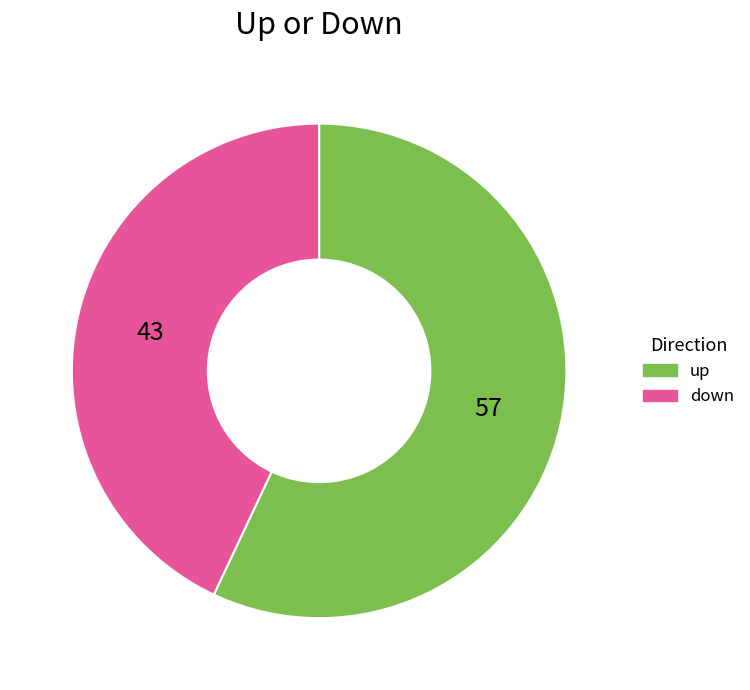

What is the ratio of the value at down to the value at up?

0.8